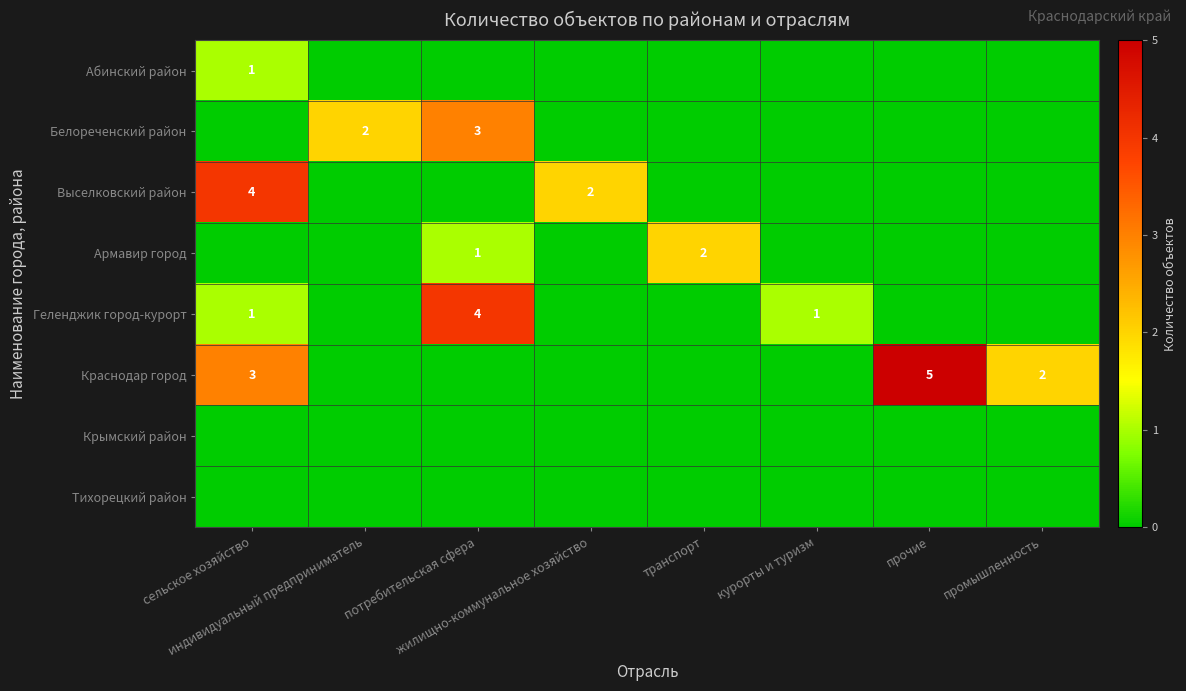

What is the sum of the Геленджик город-курорт values at транспорт and сельское хозяйство?

1